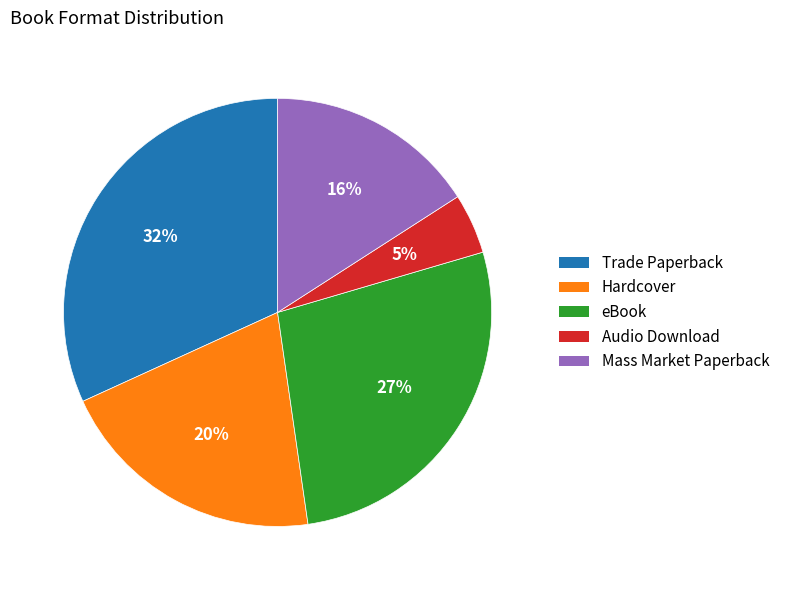

Is the sum of eBook and Audio Download greater than half?

No